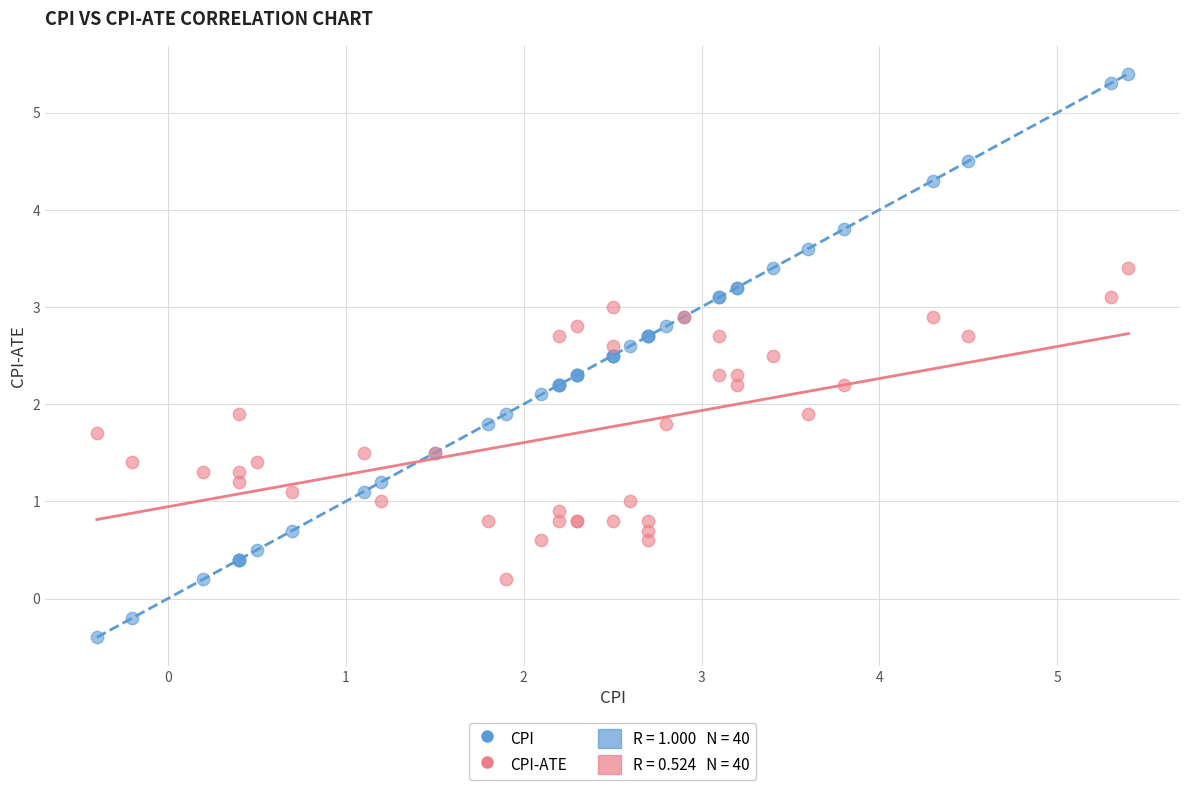

What is the X range (max minus min) for the scatter plot?

5.8